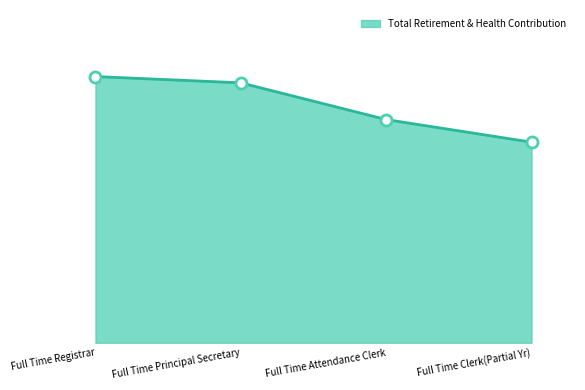

At which category does the chart reach its peak across all series?

Full Time Registrar